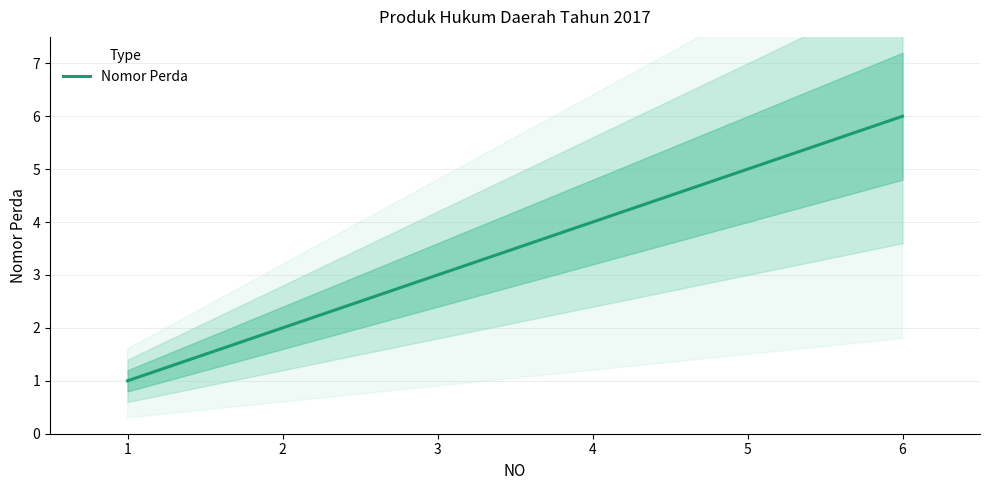

What is the difference between the second highest and minimum values?

4